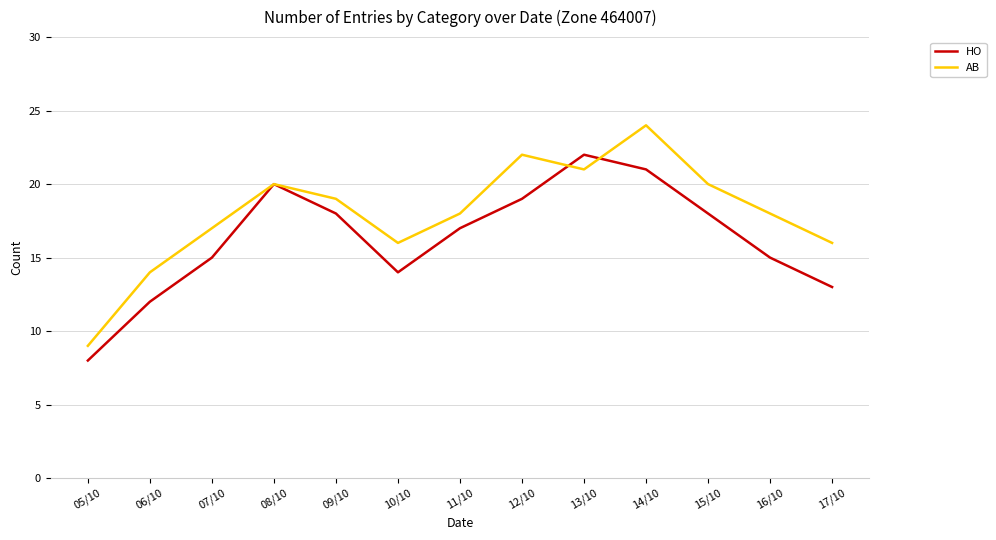

Rank the series by their average value, from lowest to highest.

HO, AB